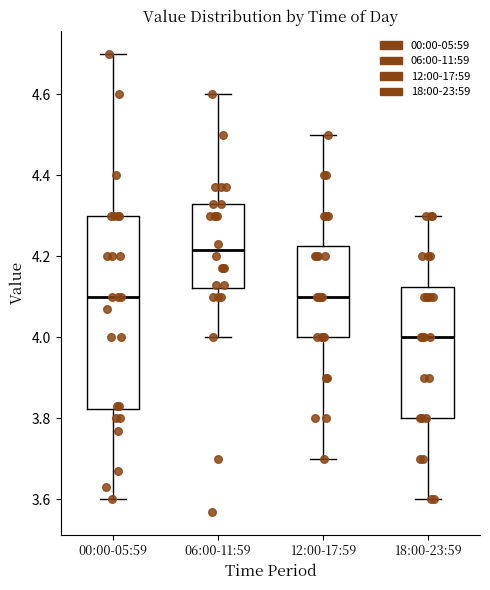

Comparing the boxes themselves (not the whiskers), which one is the tallest?

00:00-05:59